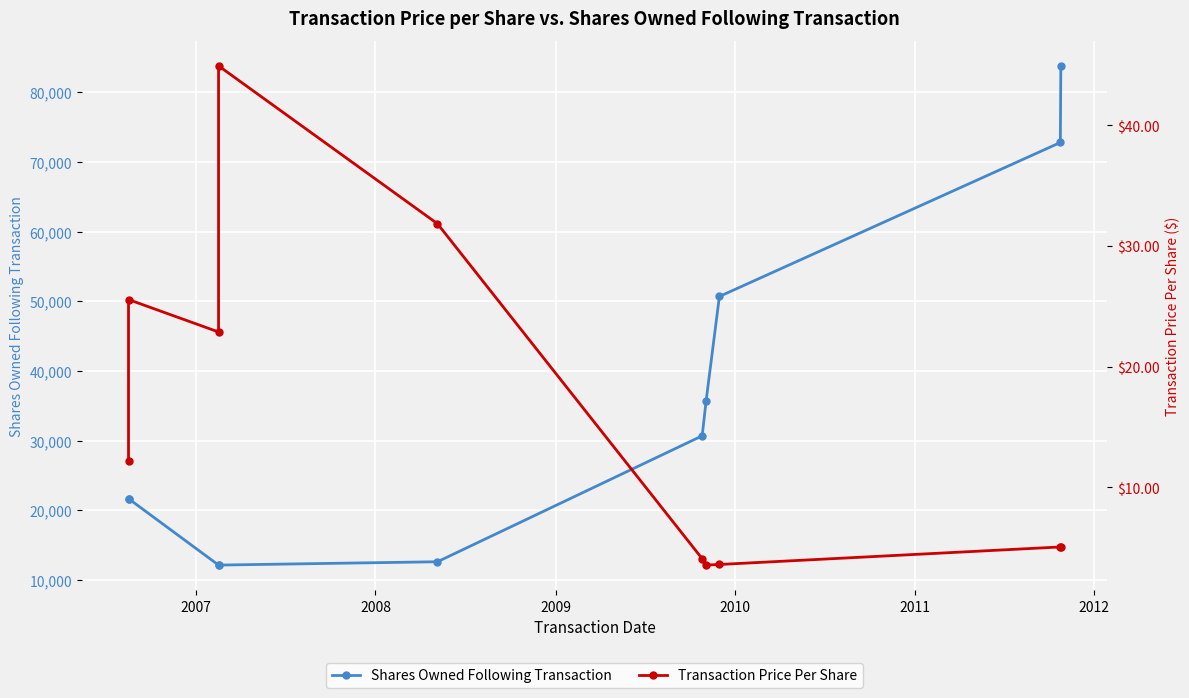

At how many categories does at least one series exceed 19860?

7